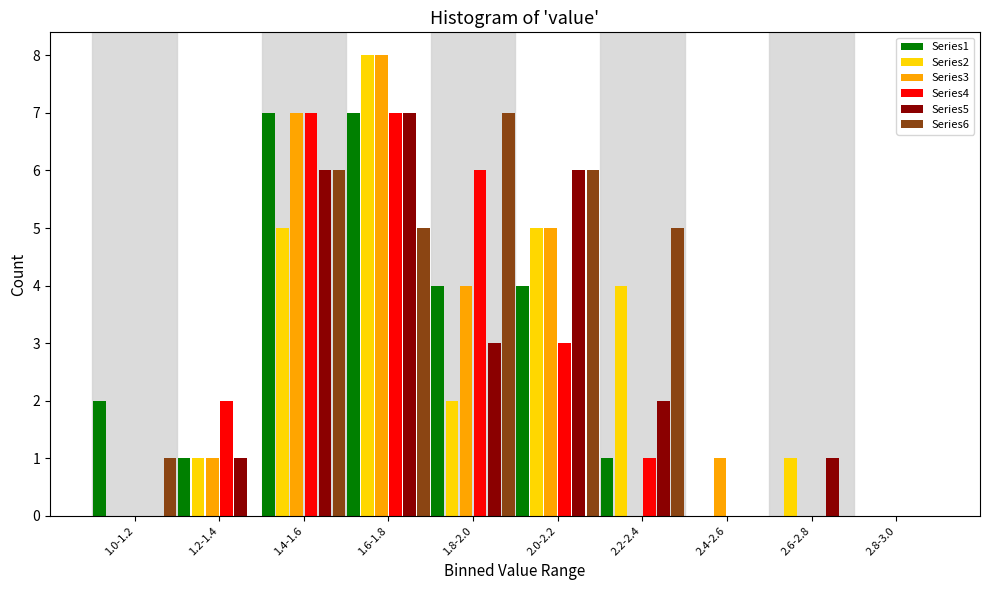

The Series6 series shows 0 at 2.4-2.6. True or false?

True